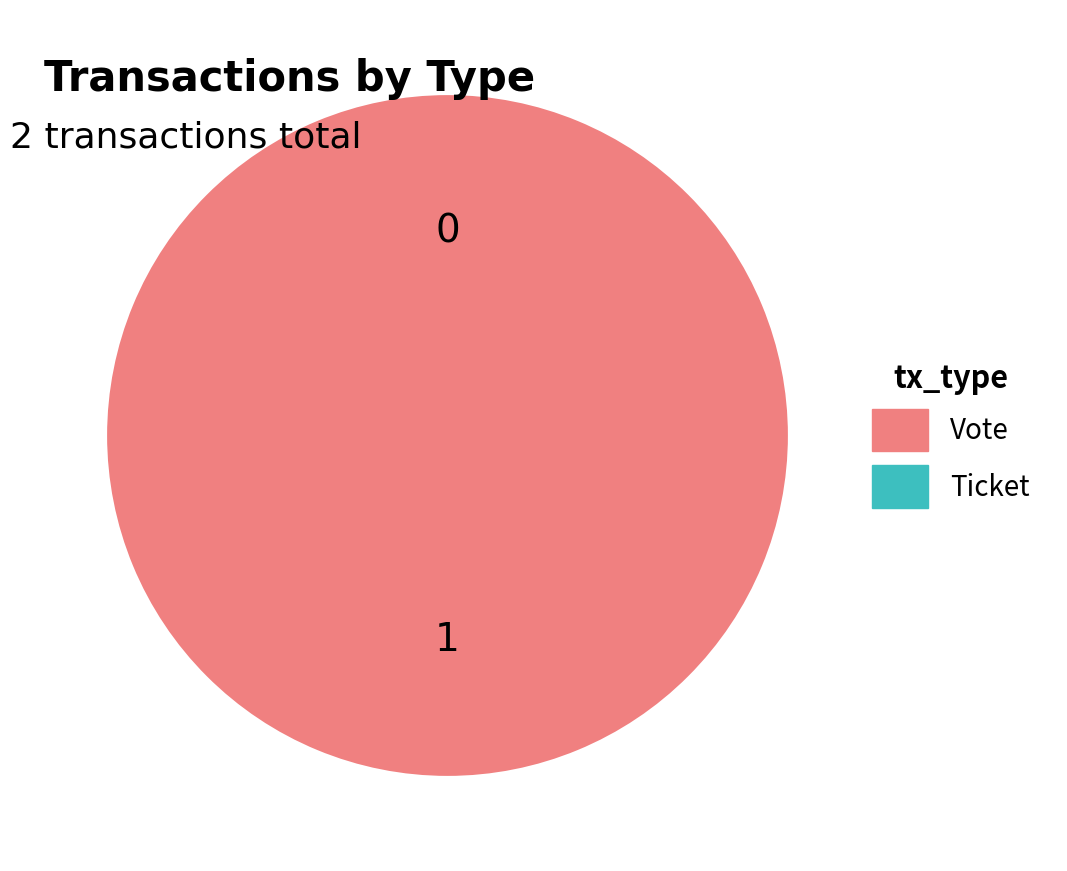

Is it true that Ticket is 10% of the pie?

False